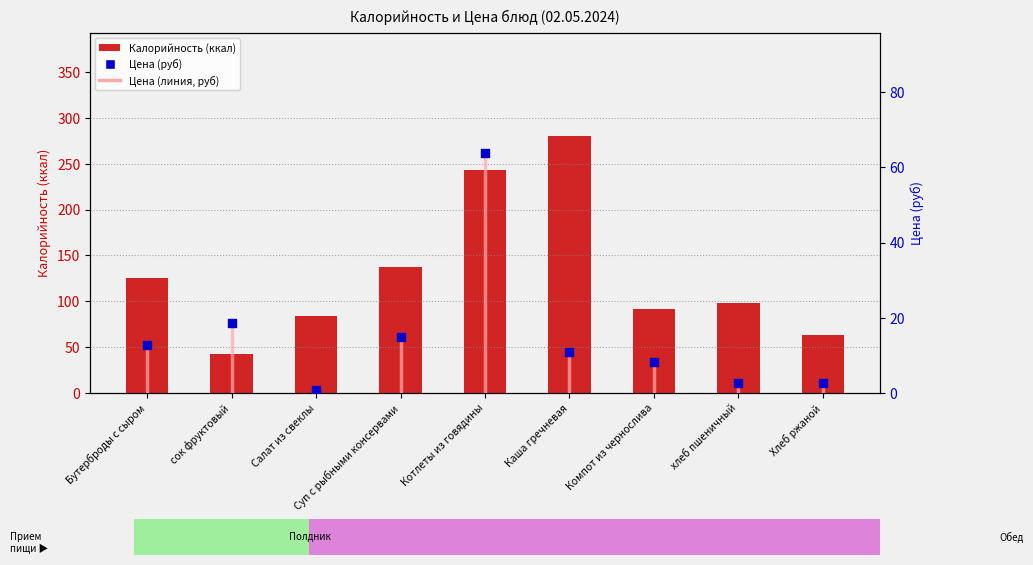

Which series reaches the maximum Y coordinate?

Калорийность (ккал)